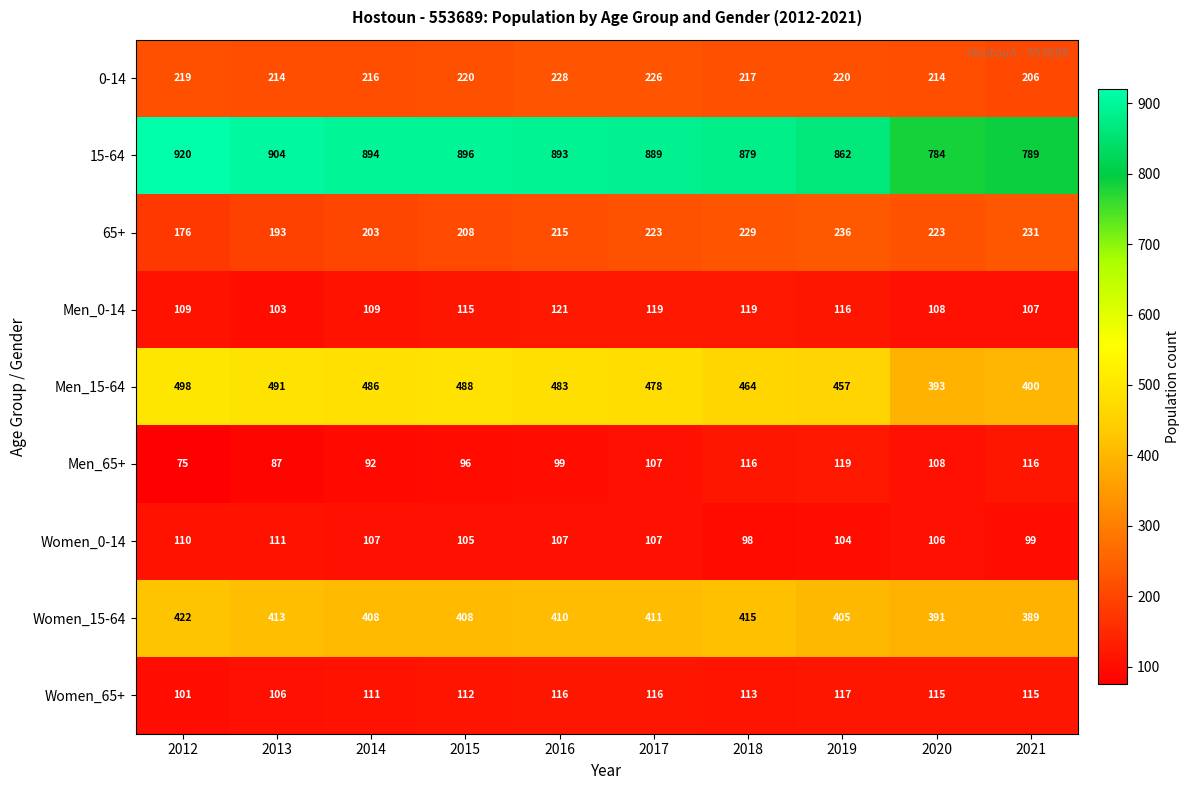

What is the spread (max minus min) of values at 2015?

800